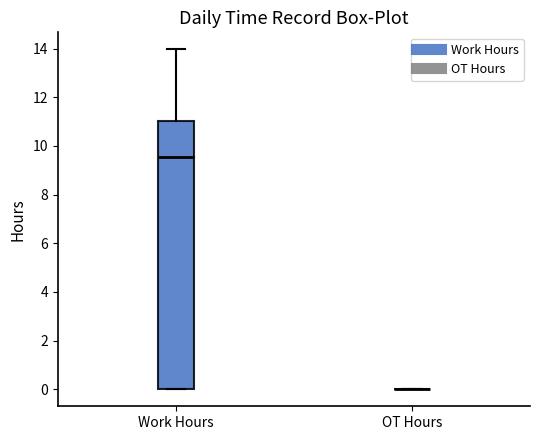

Which box is the tallest, from its lower edge to its upper edge?

Work Hours